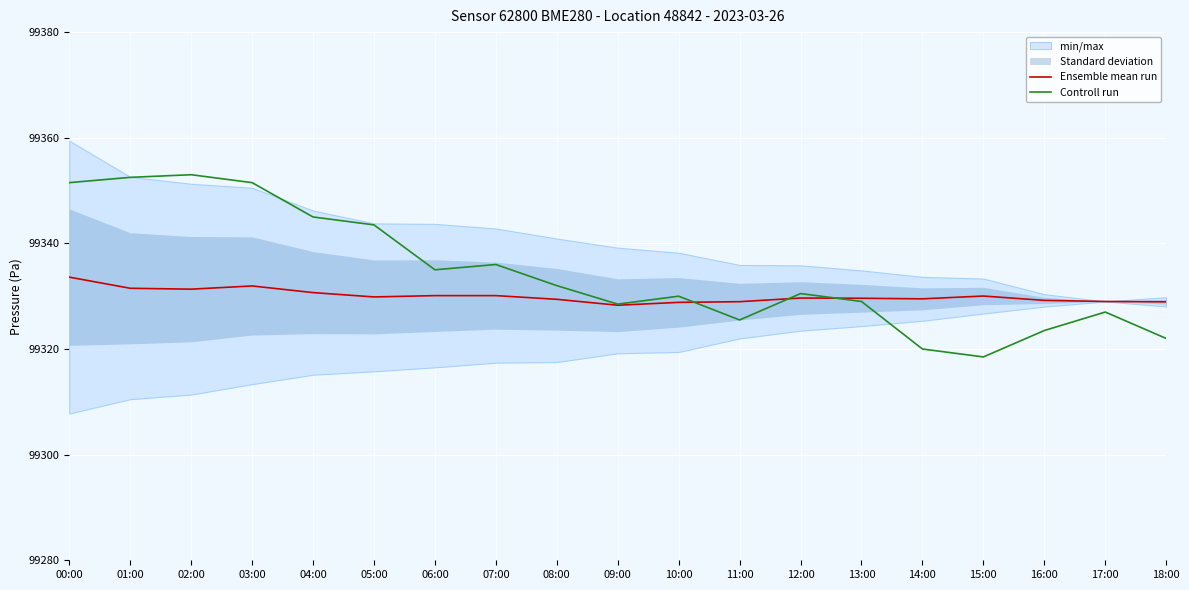

What is the label of the 3rd point from the right?

16:00